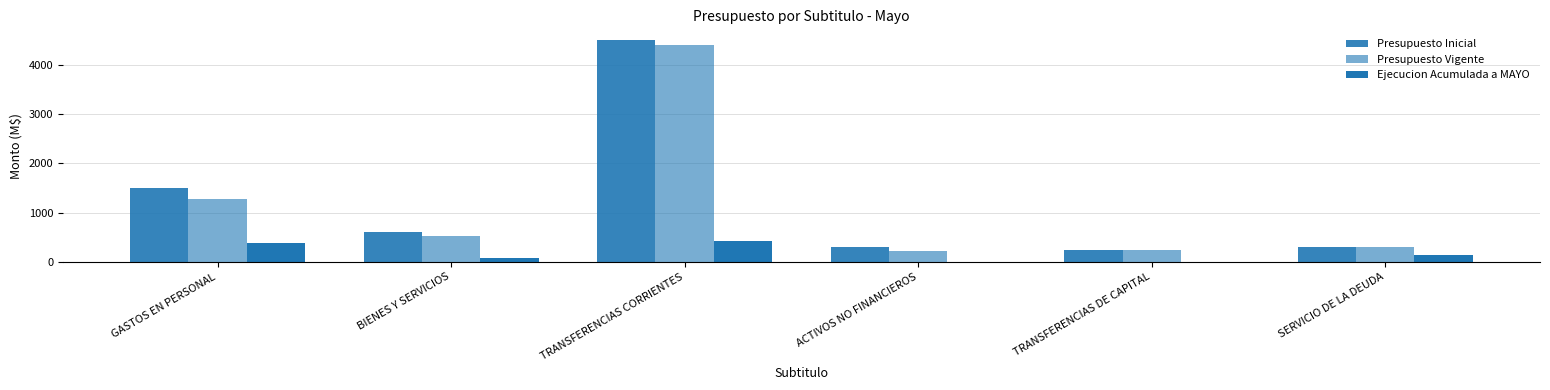

What is the total value across all series at ACTIVOS NO FINANCIEROS?

526